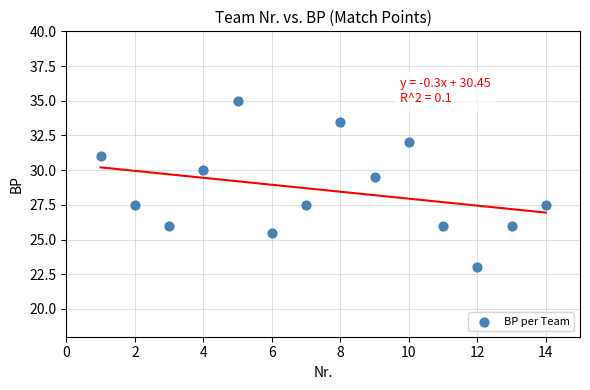

What Y value in the scatter plot is closest to 29?

29.5